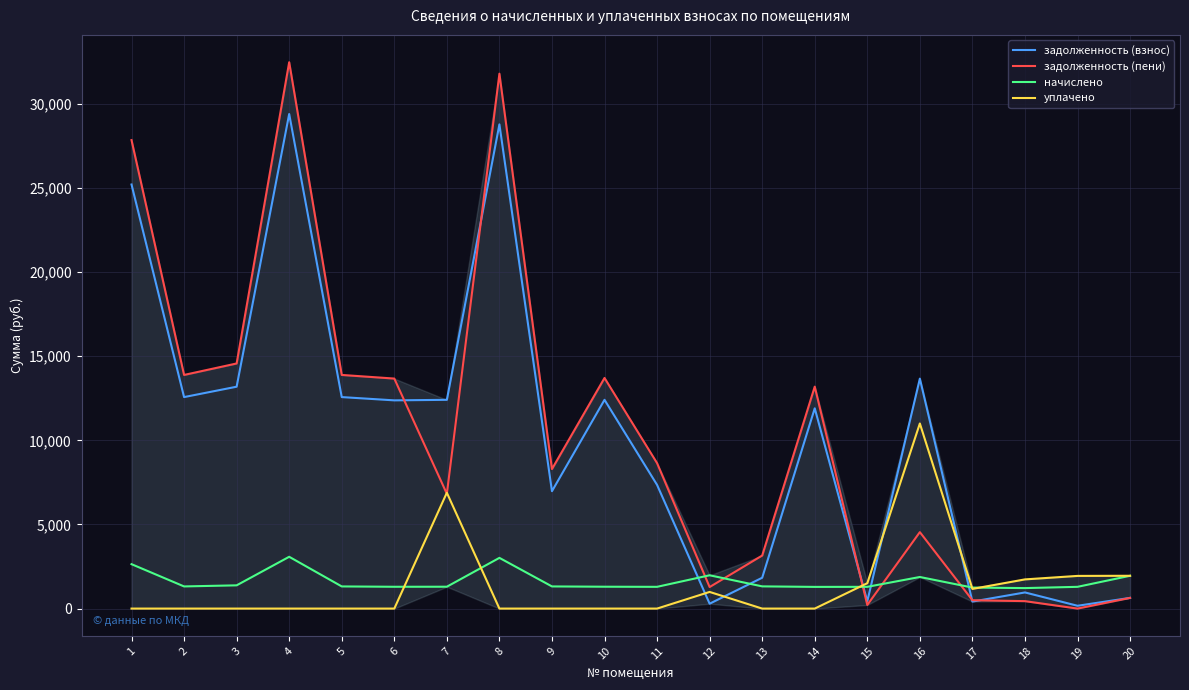

True or false: начислено has more than 1 interior local peaks.

True